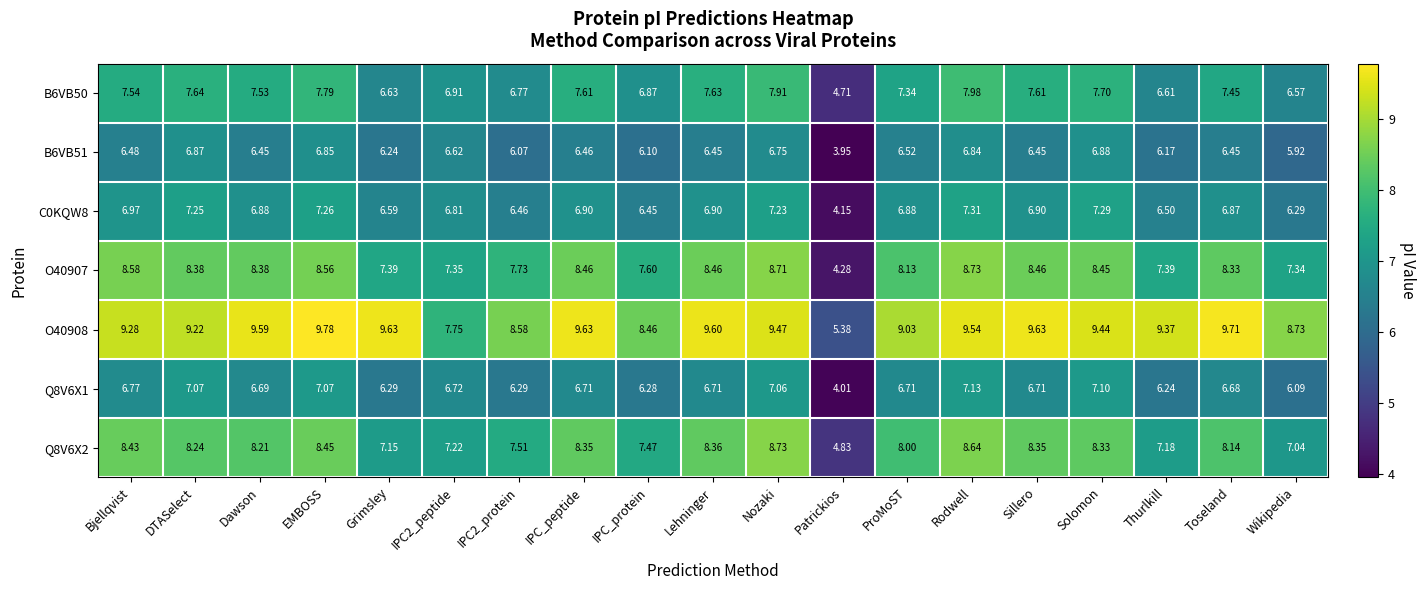

At which category does the chart reach its minimum across all series?

Patrickios